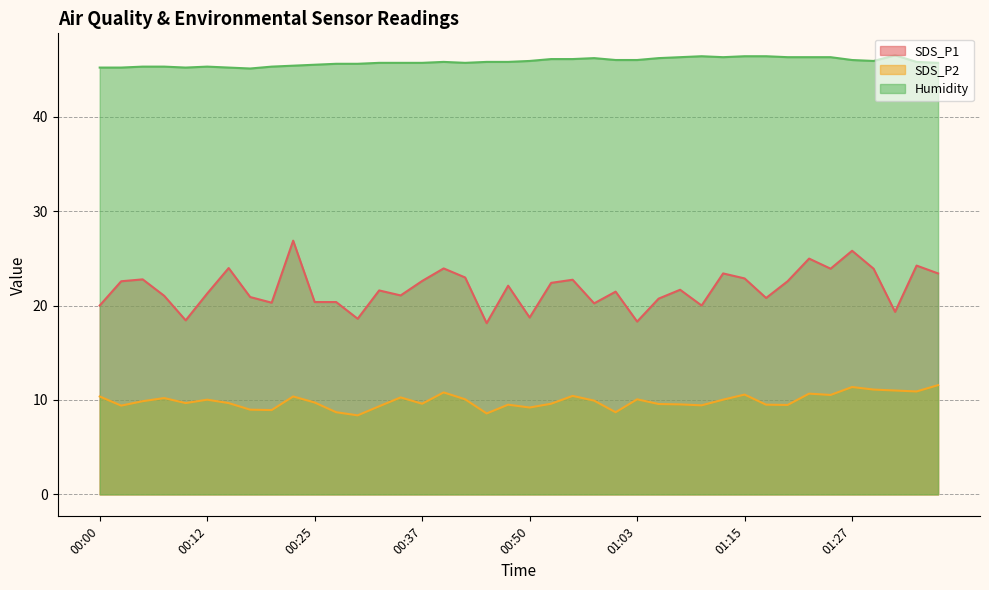

True or false: SDS_P2 and SDS_P1 cross at least once.

False